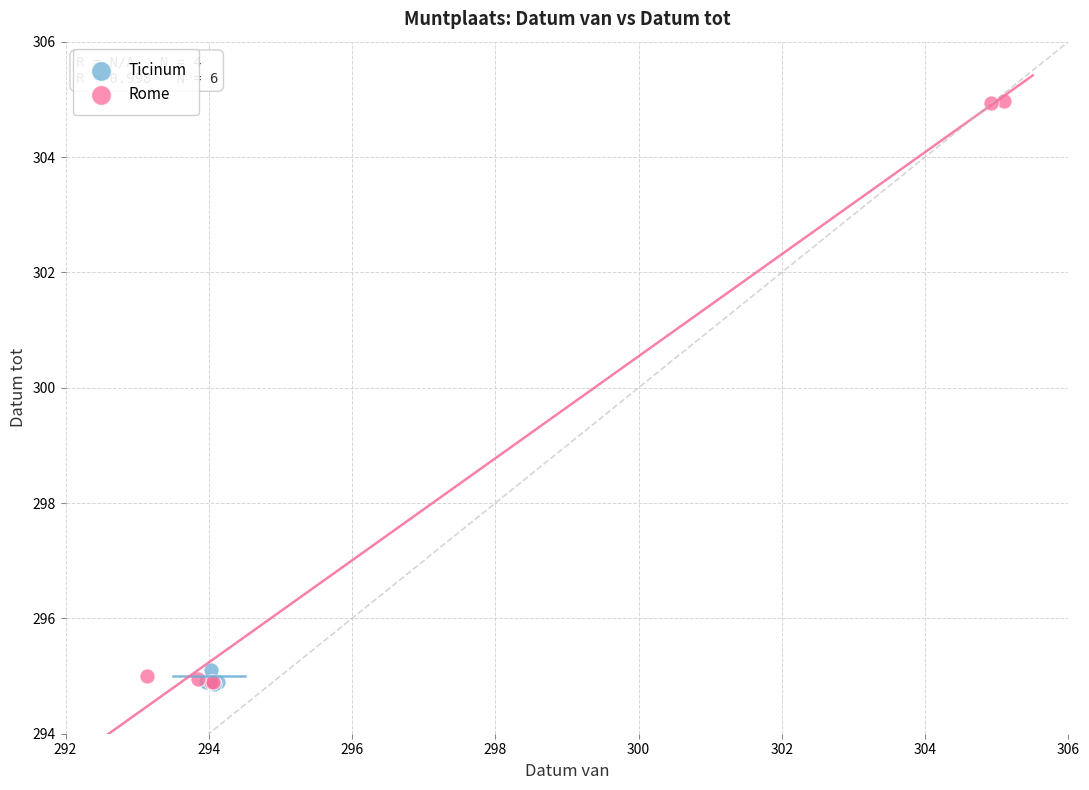

Which series reaches the maximum Y coordinate?

Rome